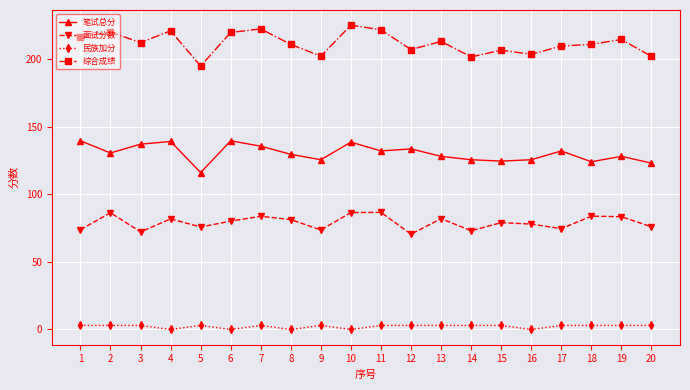

Where is the first local minimum for 面试分数?

3